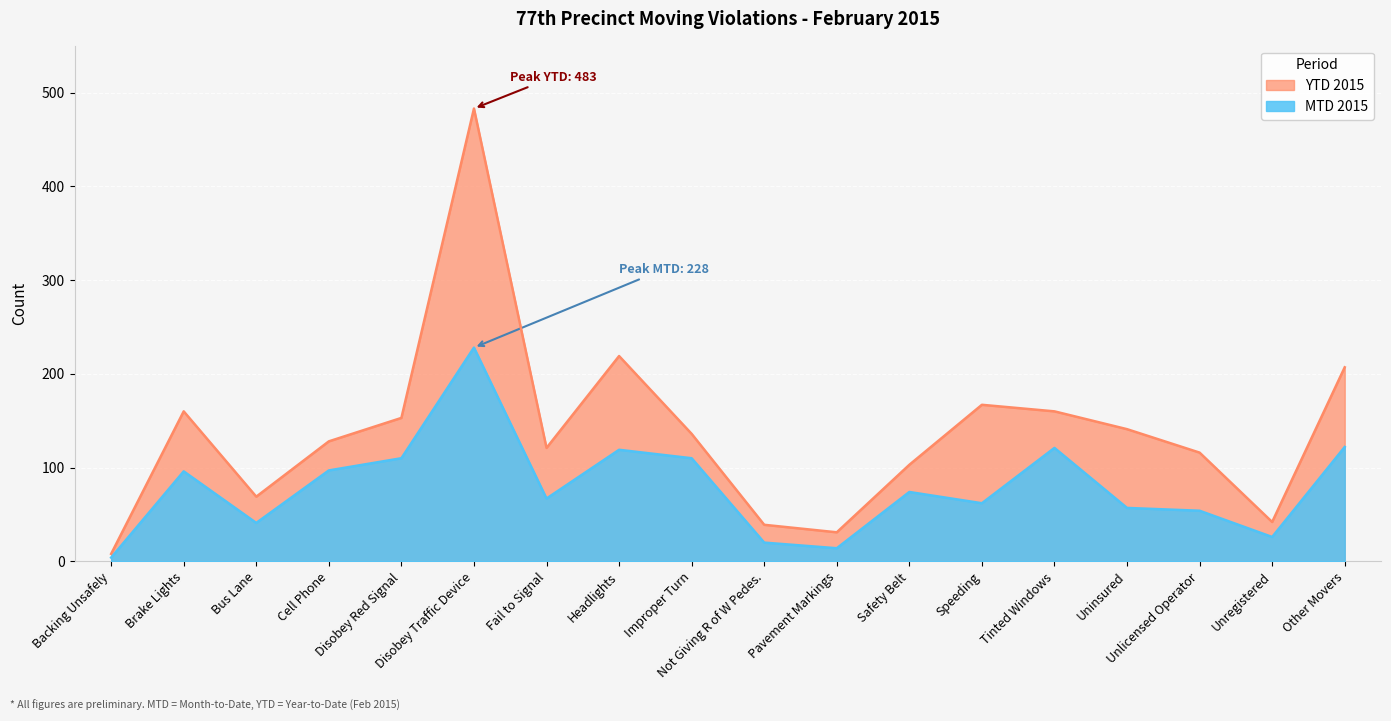

How many lines are shown in the chart?

2